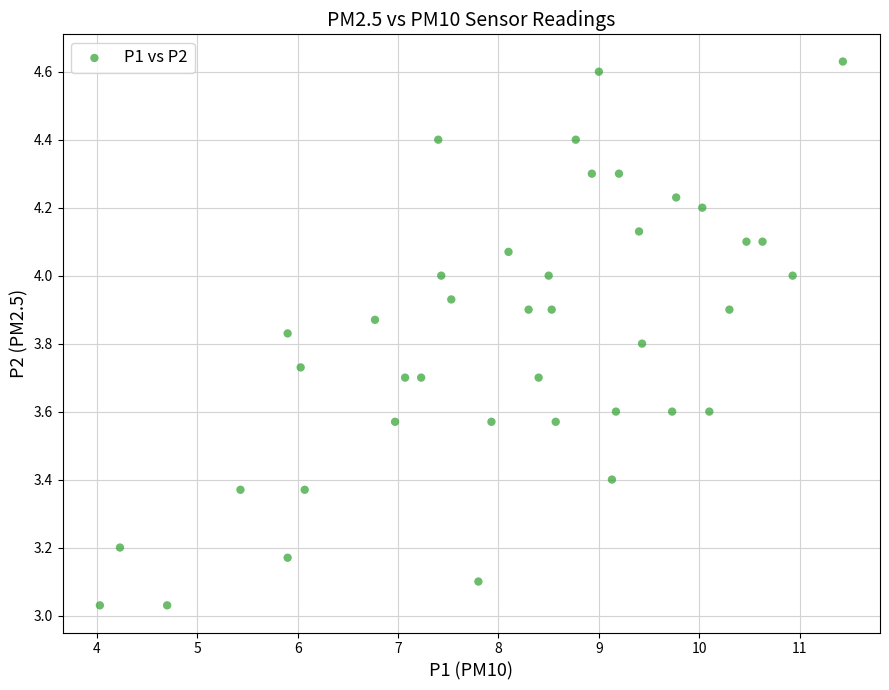

What is the range of Y values (max minus min)?

1.6